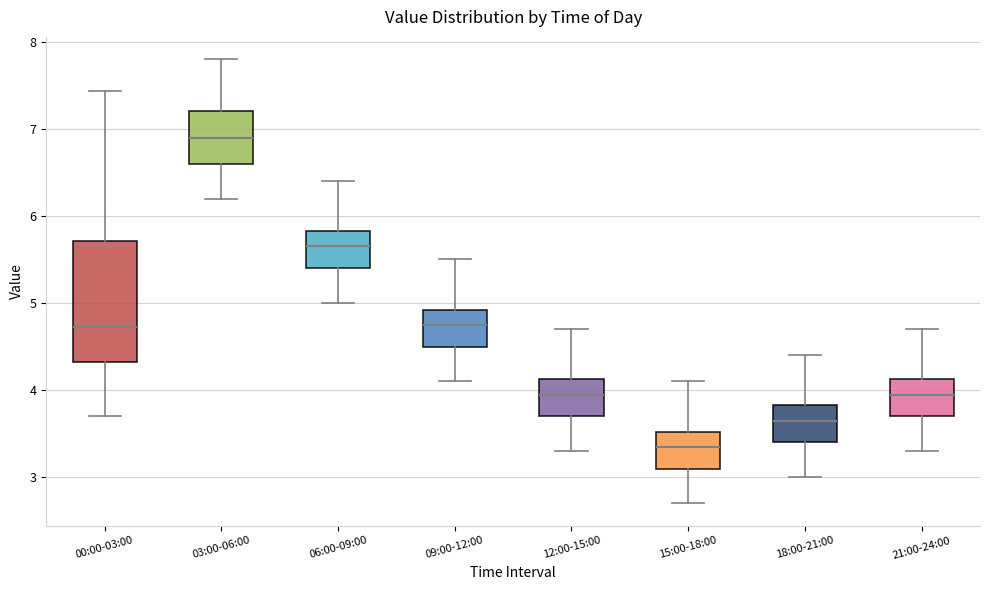

Where does the lower whisker of the box for 09:00-12:00 end on the y-axis? The values are not printed on the chart, so give them approximately, as read against the axis.

4.1